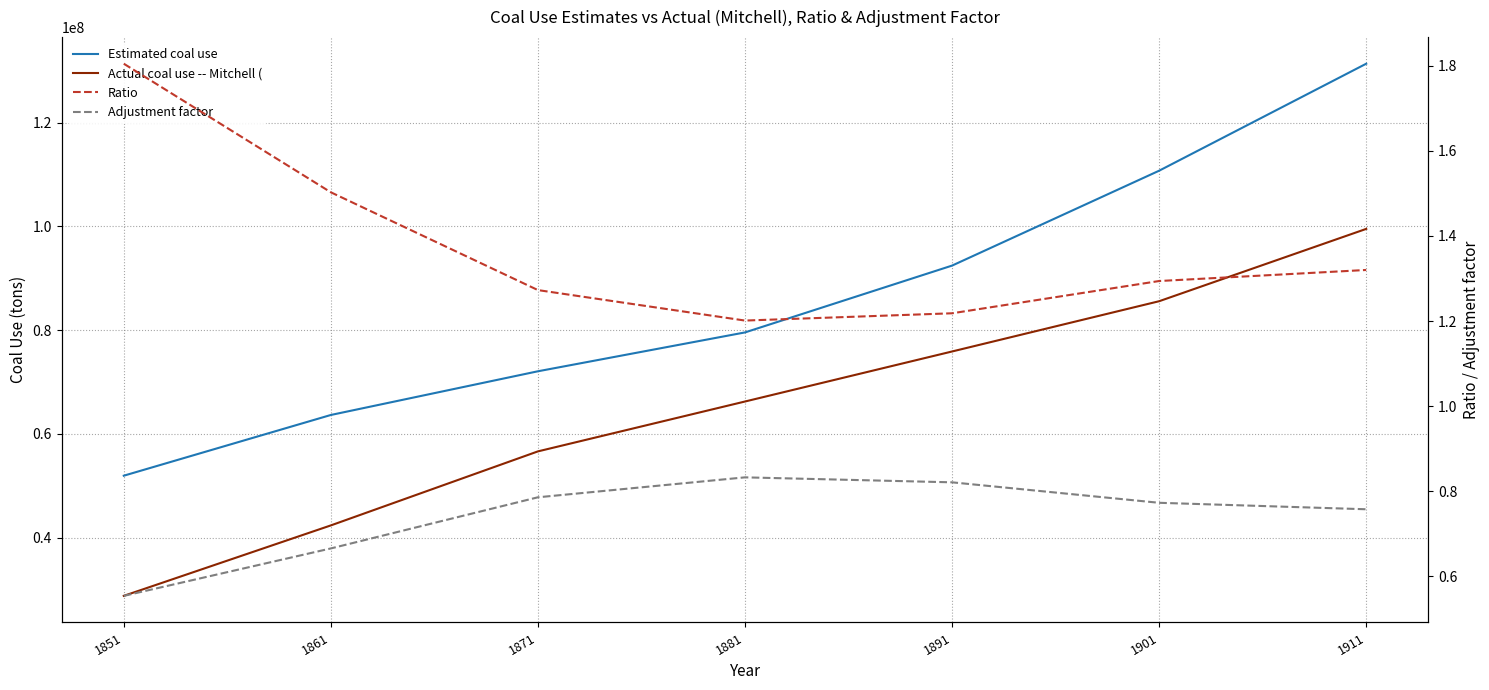

Rank the series by their maximum value, from lowest to highest.

Adjustment factor, Ratio, Actual coal use -- Mitchell (, Estimated coal use